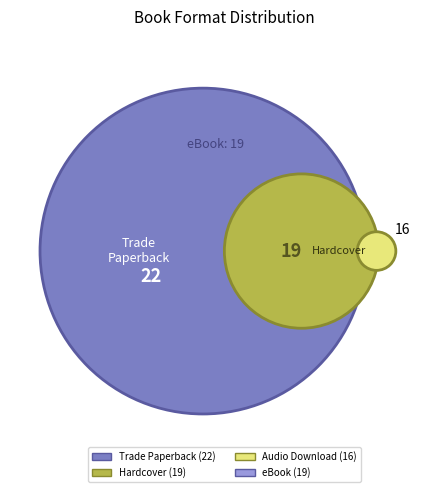

Does any single category account for the majority?

No